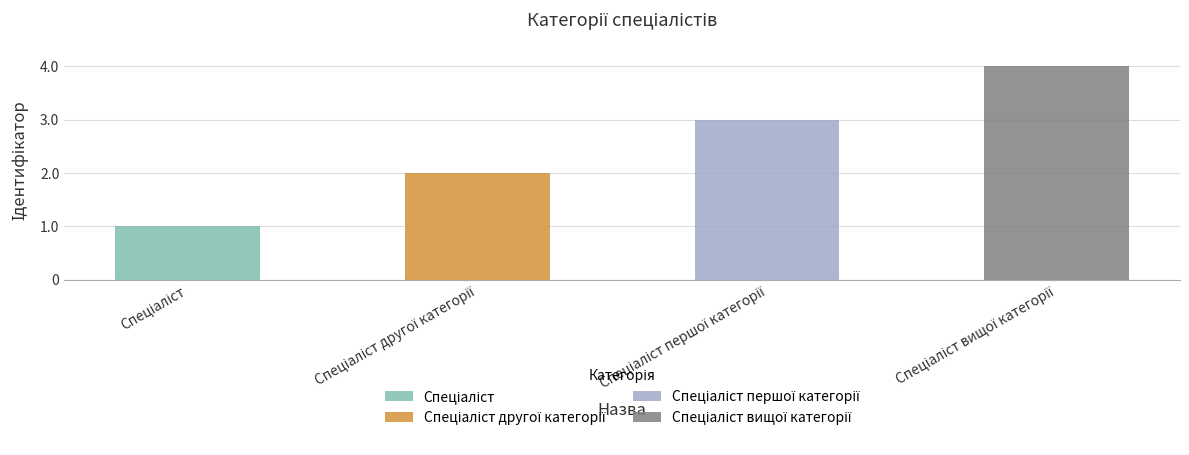

What is the greatest value displayed?

4